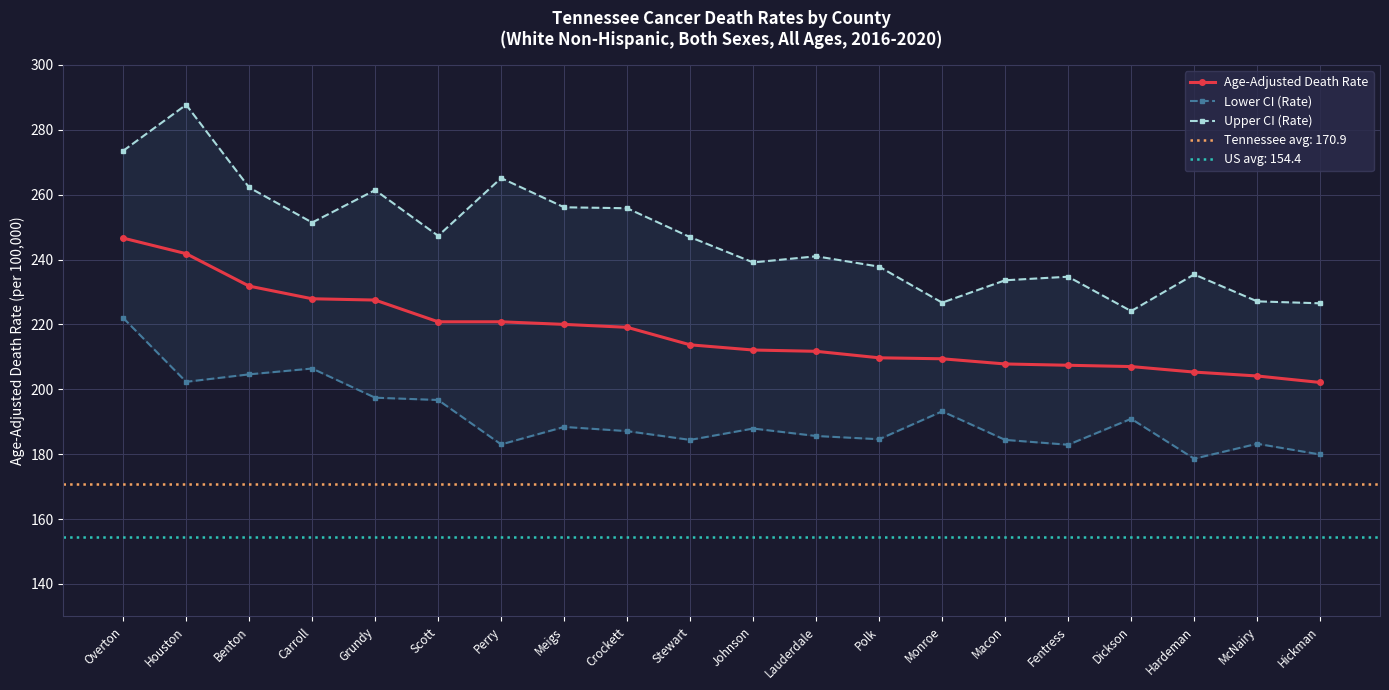

Reading left to right, list all the values displayed in this chart.

Age-Adjusted Death Rate: 246.6	241.8	231.8	227.9	227.5	220.8	220.8	220.0	219.1	213.7	212.1	211.7	209.7	209.4	207.8	207.4	207.0	205.3	204.1	202.1
Lower CI (Rate): 222.0	202.3	204.6	206.4	197.4	196.7	183.0	188.4	187.1	184.4	187.9	185.6	184.6	193.2	184.4	182.9	190.9	178.6	183.2	179.9
Upper CI (Rate): 273.5	287.7	262.2	251.4	261.4	247.3	265.1	256.1	255.8	246.9	239.1	241.0	237.8	226.7	233.6	234.7	224.1	235.4	227.1	226.5